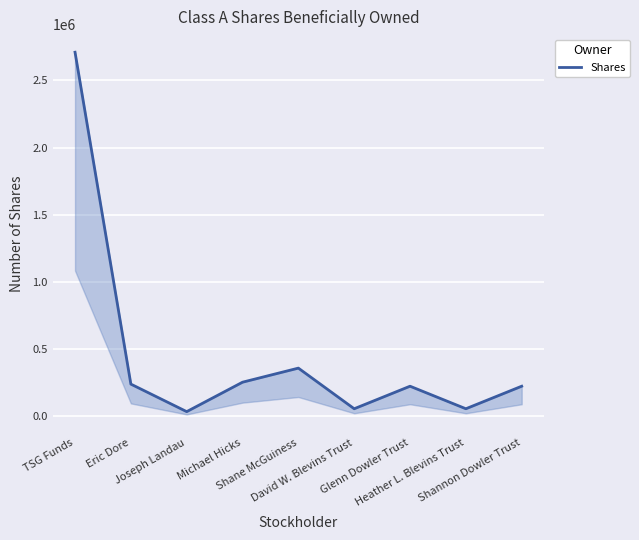

Rank the categories by value from lowest to highest.

Joseph Landau, David W. Blevins Trust, Heather L. Blevins Trust, Glenn Dowler Trust, Shannon Dowler Trust, Eric Dore, Michael Hicks, Shane McGuiness, TSG Funds